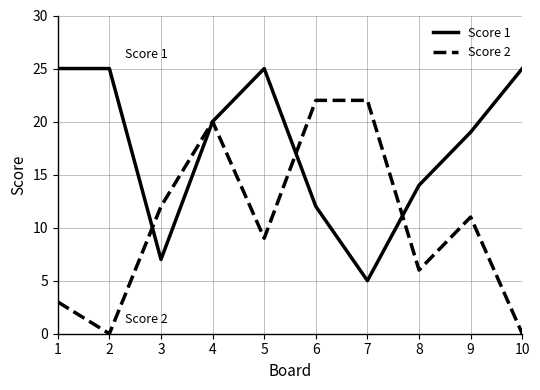

List the series in order of their overall mean, lowest first.

Score 2, Score 1